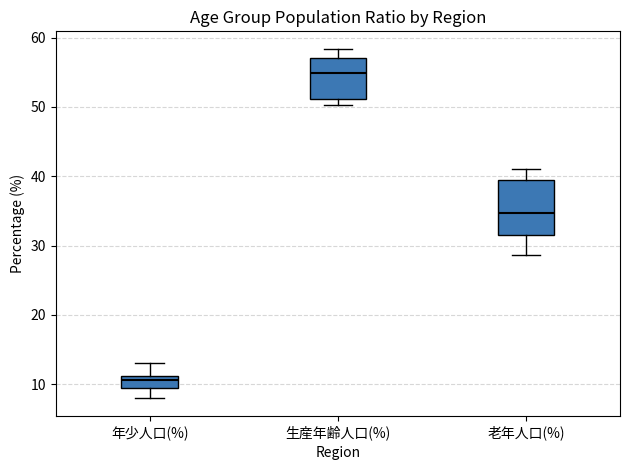

Where does the lower whisker of the box for 老年人口(%) end on the y-axis? The values are not printed on the chart, so give them approximately, as read against the axis.

29